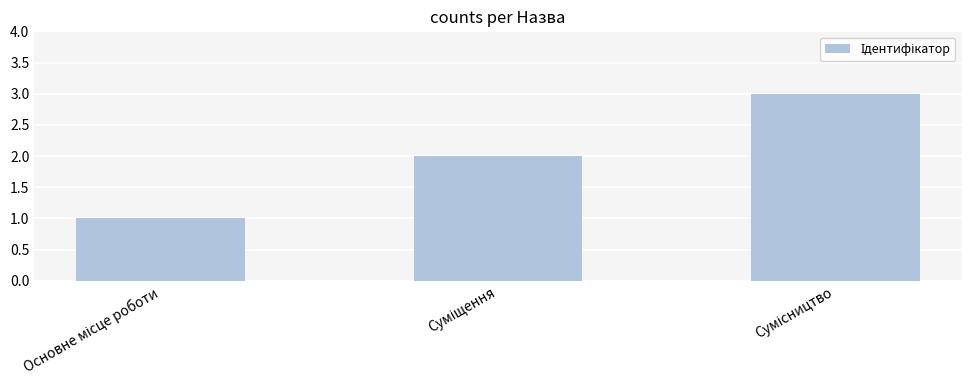

What is the sum of all values?

6